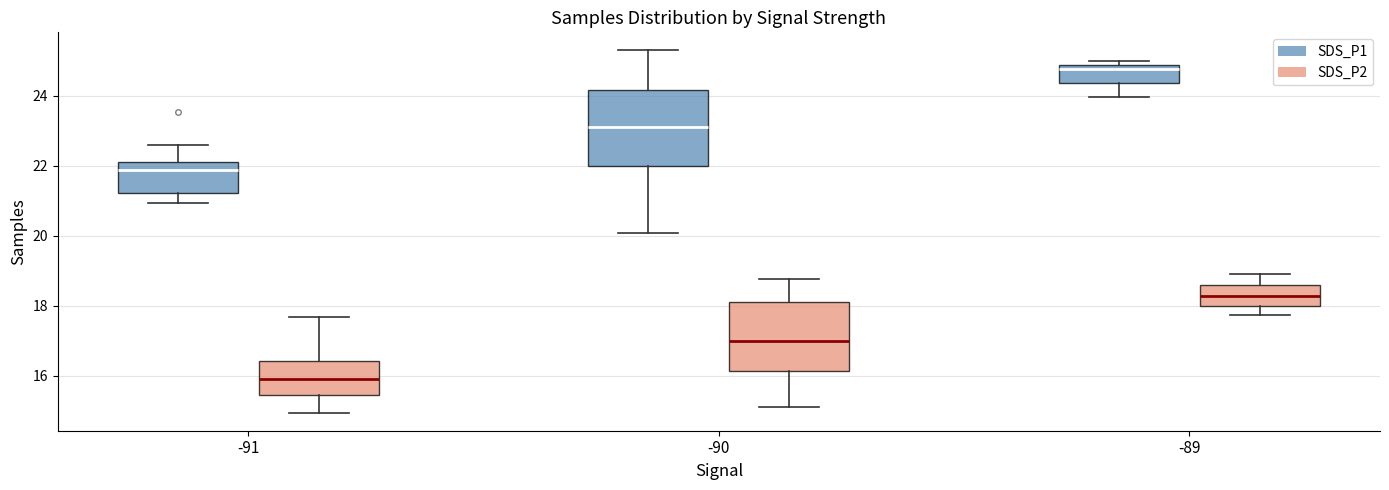

Where does the median line of the box for -91 (SDS_P2) sit on the y-axis? The values are not printed on the chart, so give them approximately, as read against the axis.

16.0